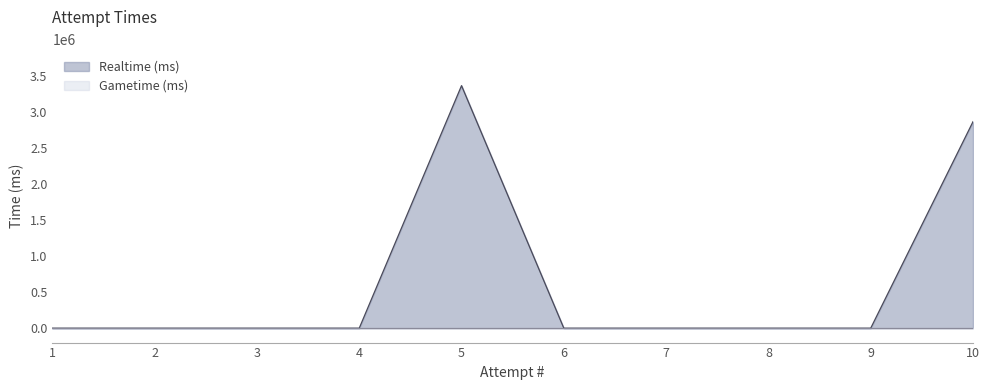

At which category does the chart reach its peak across all series?

5